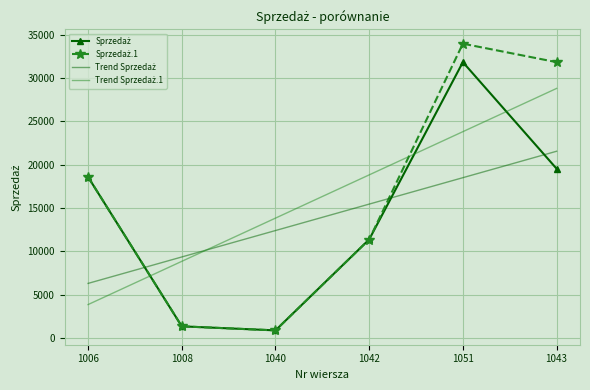

What is the spread (max minus min) of values at 1008?

8007.6